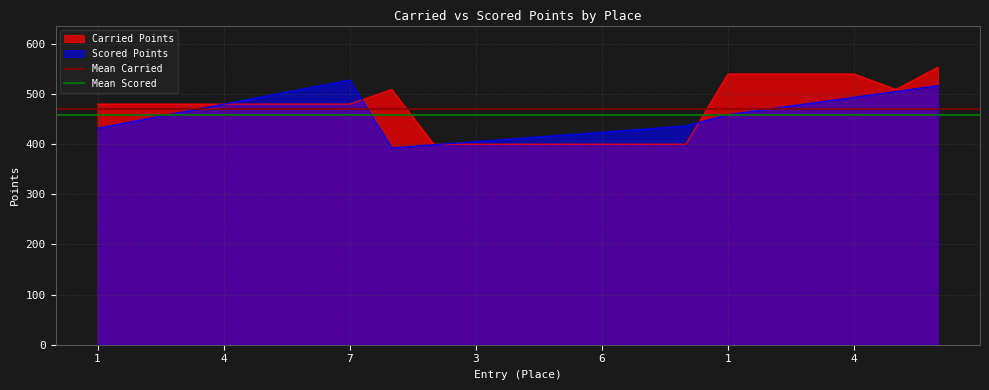

Which series has the largest total across all categories?

Mean Carried